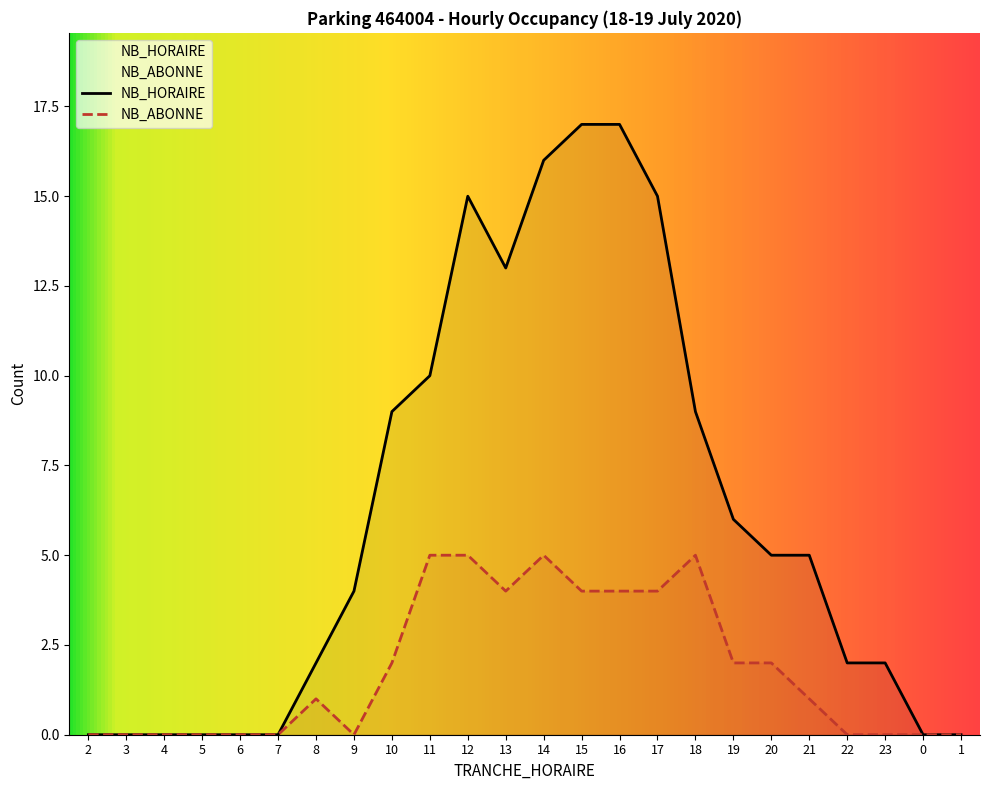

What is the difference between the maximum and second lowest values in the NB_ABONNE series?

5